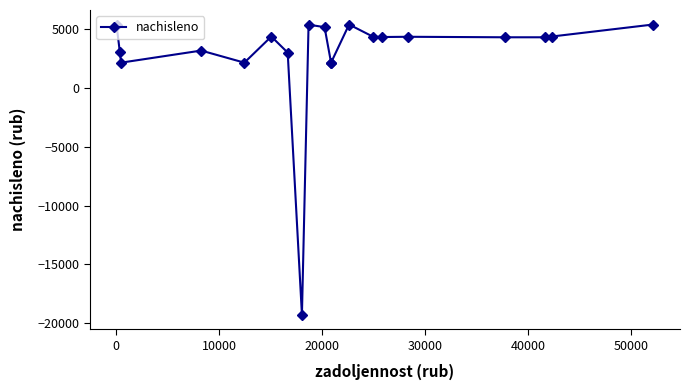

How many series are shown in this chart?

1